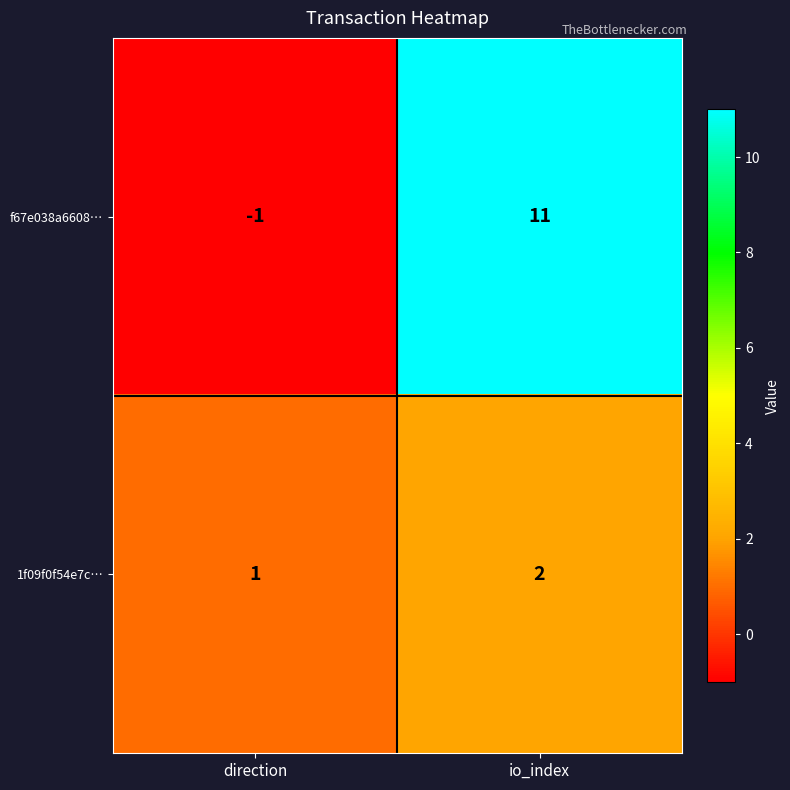

Count the number of categories in the chart.

2